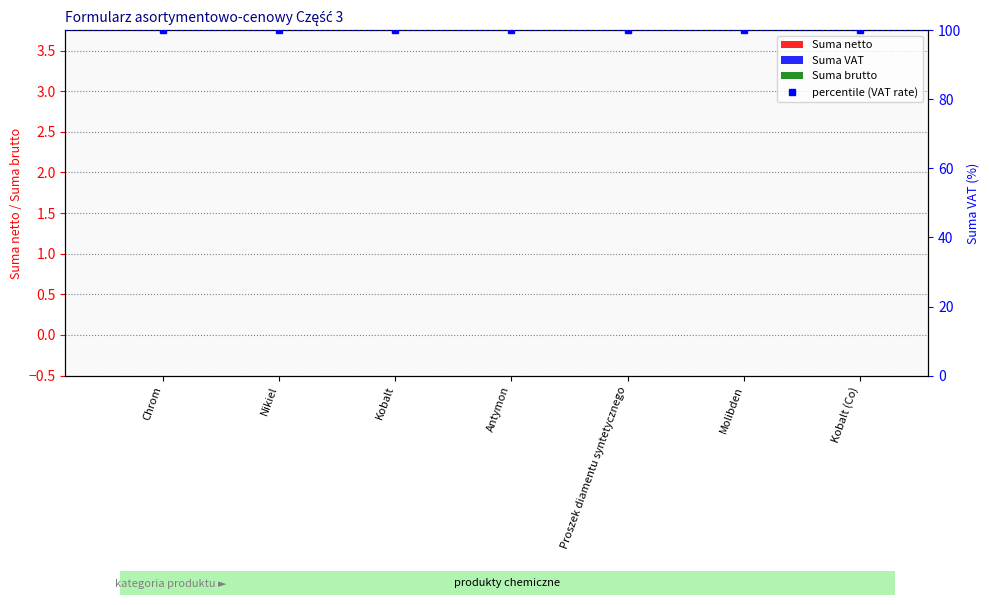

What is the total value across all series at Molibden?

100